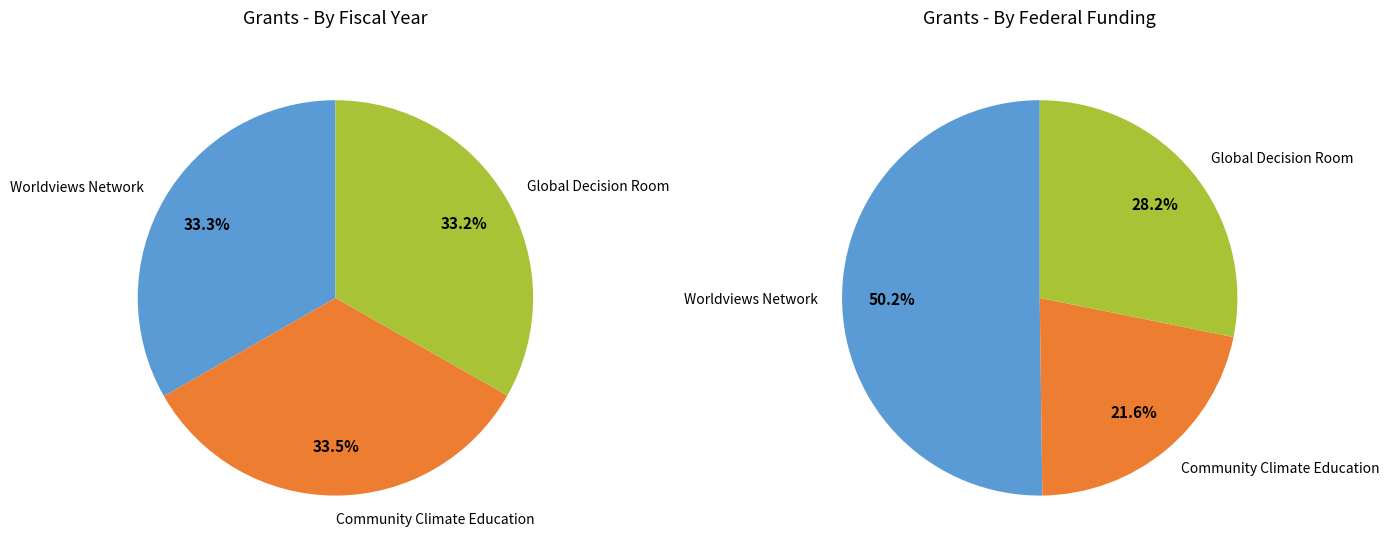

What percentage is the Community Climate Education for a Resilient Raleigh slice, to the nearest percent?

33%